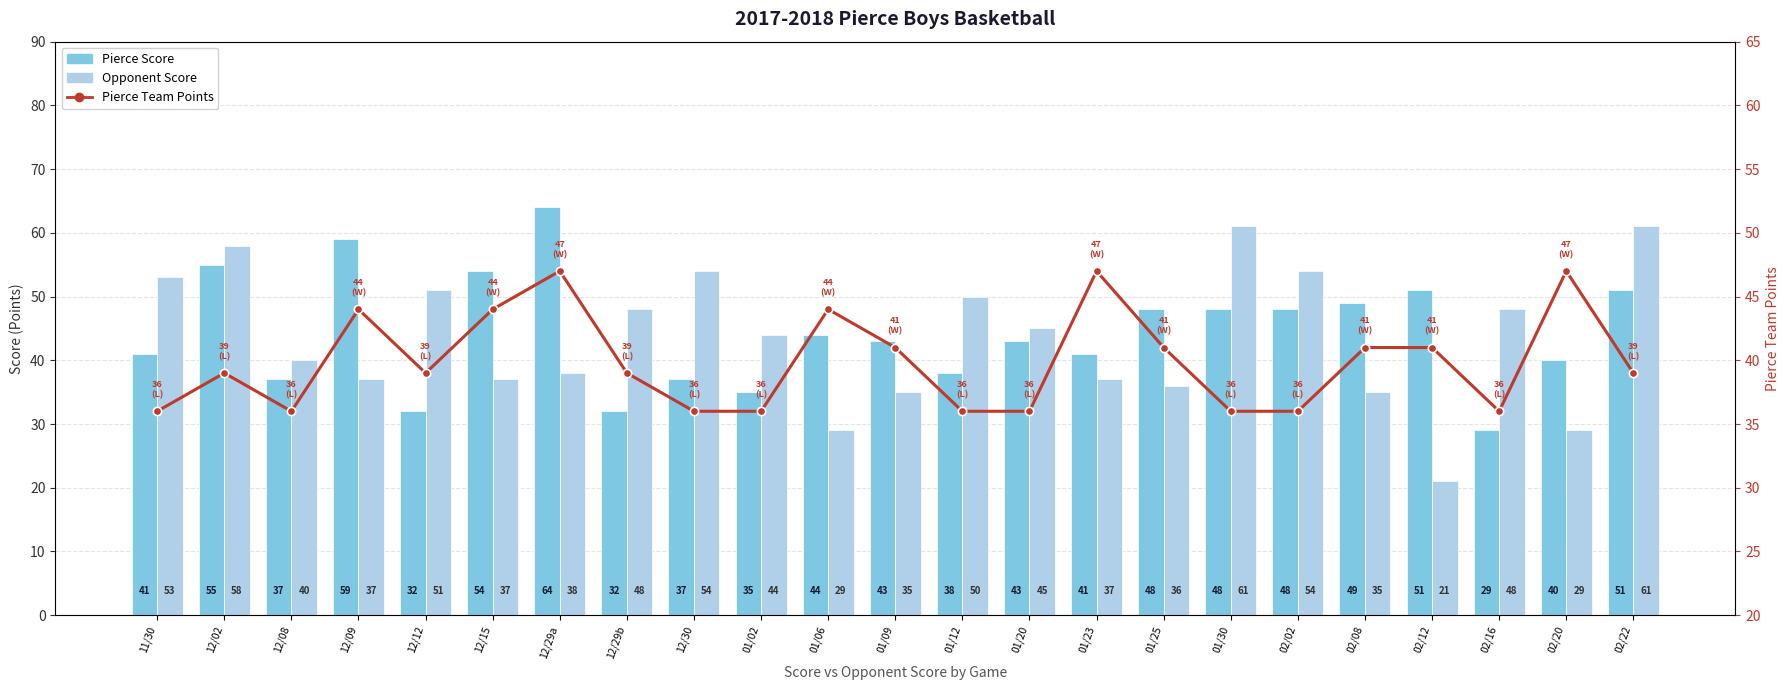

What position from the left is 02/02?

18